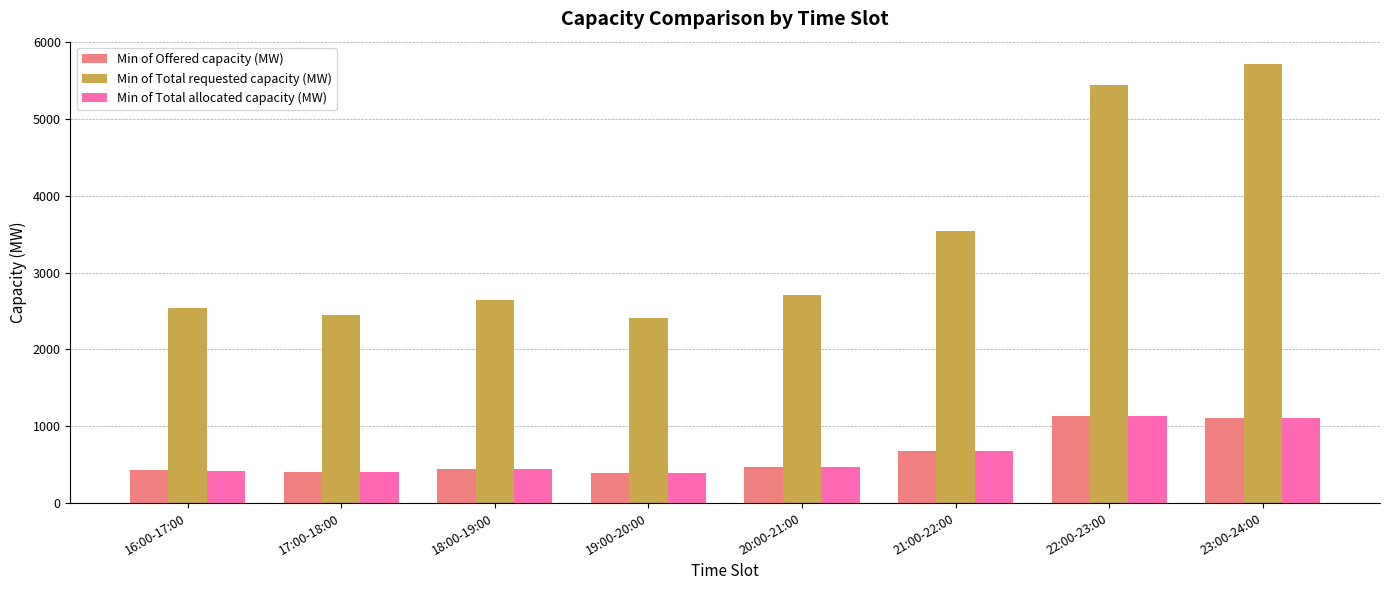

Is it true that Min of Total requested capacity (MW) equals 1600 at 17:00-18:00?

False